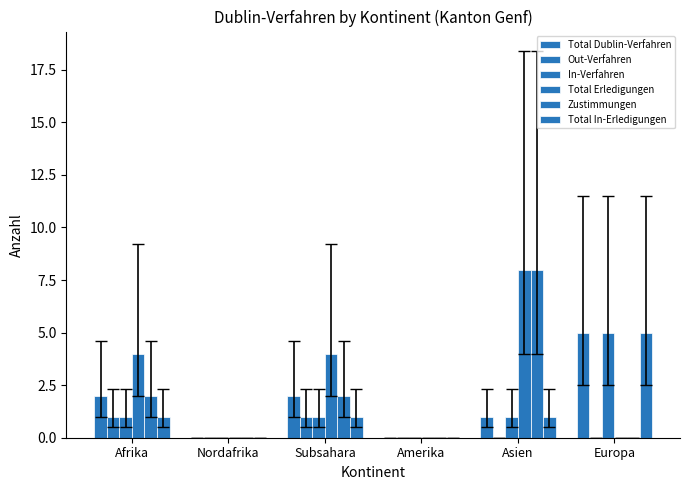

Are the bars horizontal?

No